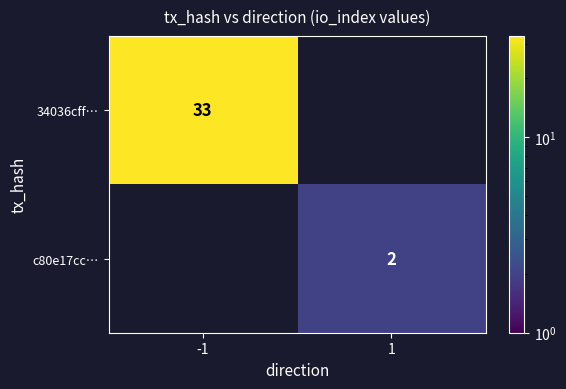

What is the maximum value shown in the chart?

33.0